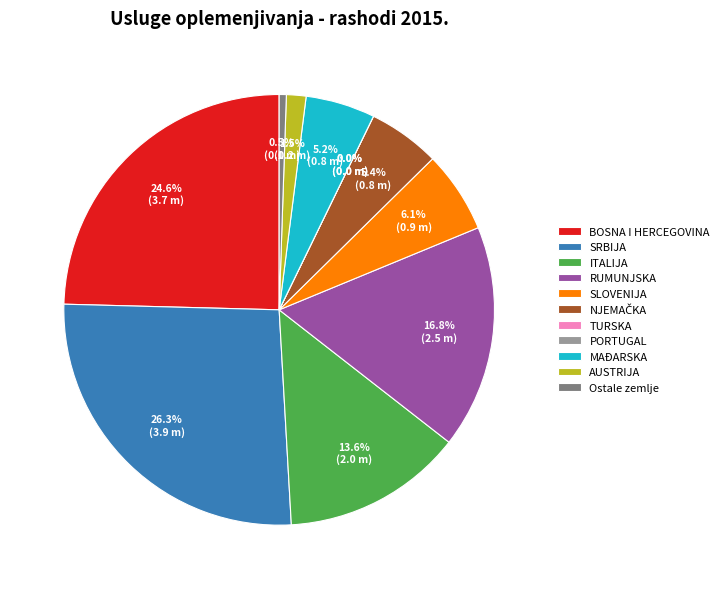

How many slices are in this pie chart?

11